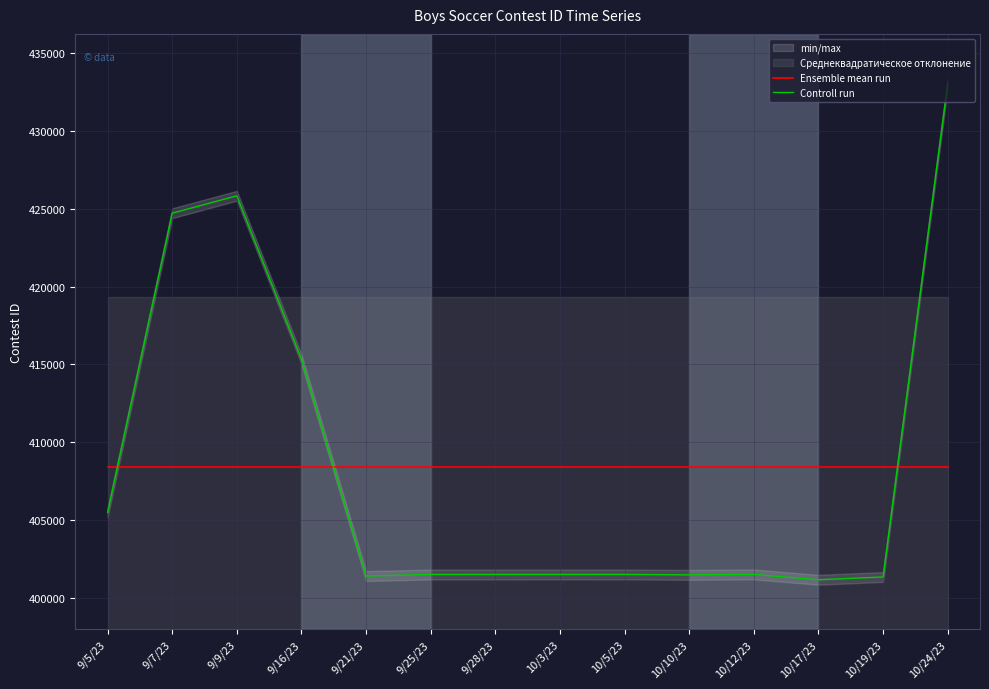

The Ensemble mean run series shows 408375.8 at 9/7/23. True or false?

True